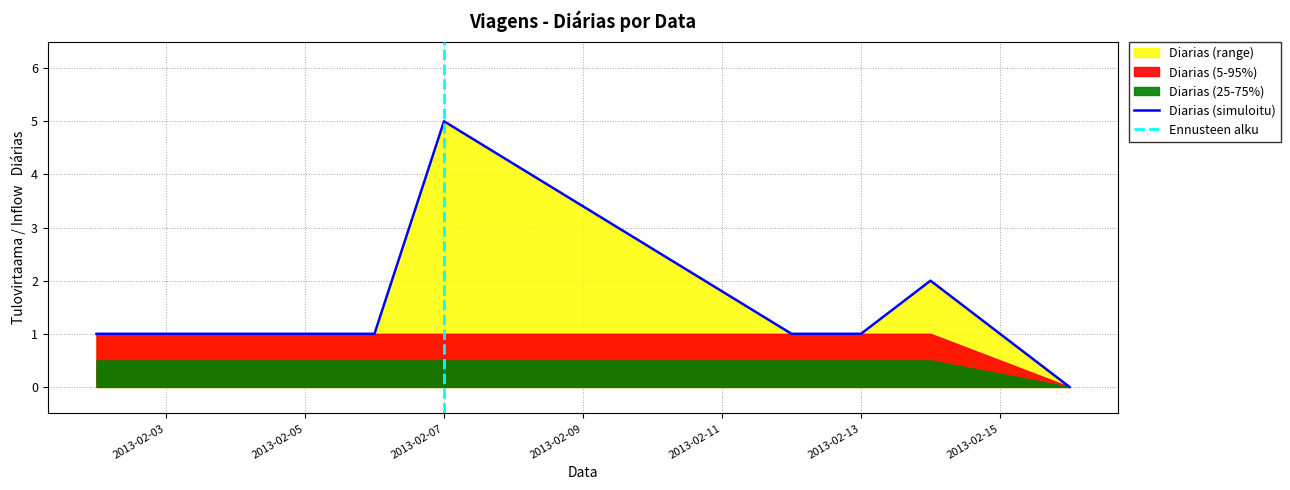

Where is the first local maximum?

2013-02-07